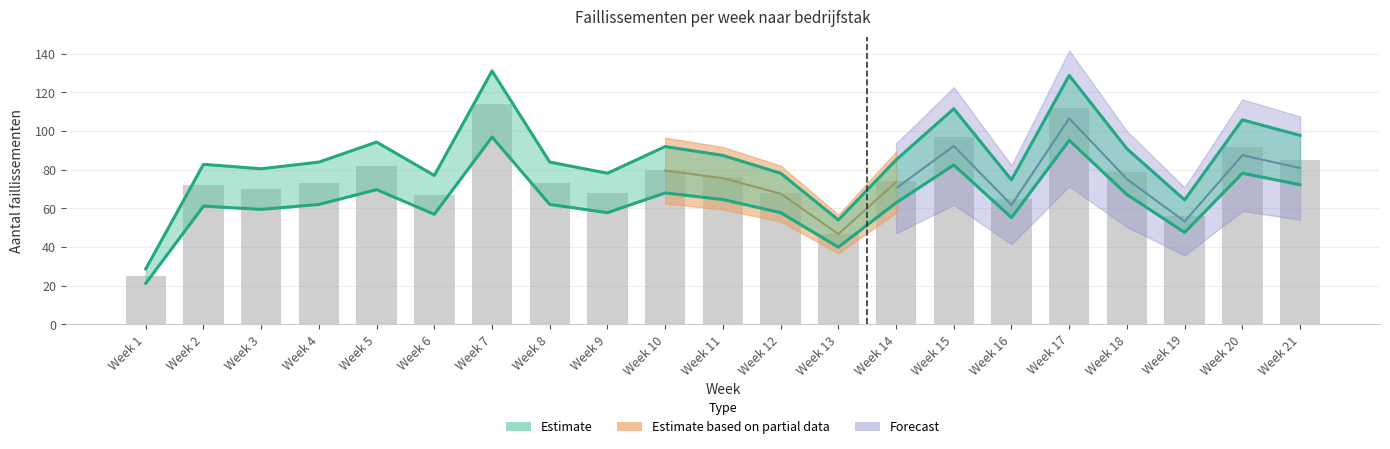

The value of Horeca at Week 14 is 10. True or false?

False